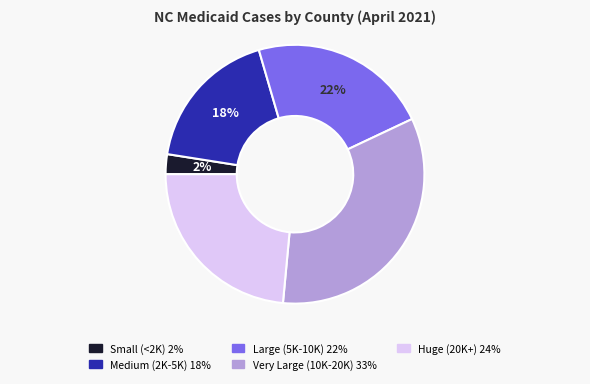

Is there any slice that represents more than half of the pie?

No